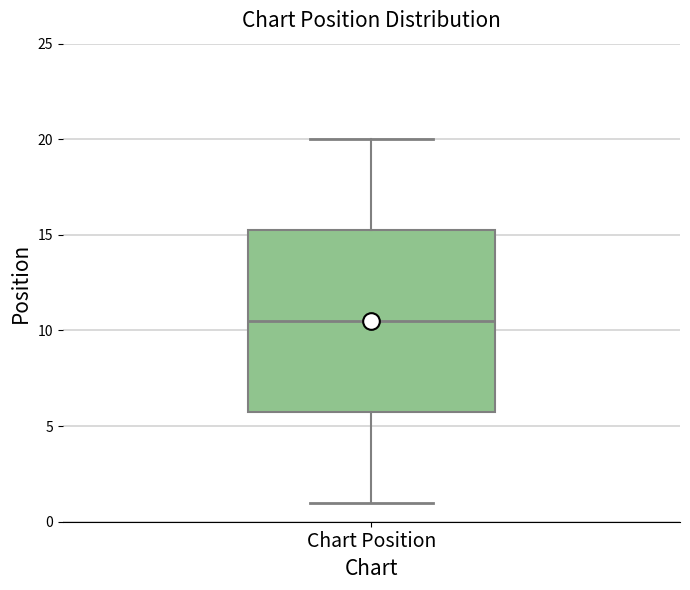

Transcribe this box plot: give where the median line is, the range the box spans, and where the two whiskers end, as read against the y-axis. The values are not printed on the chart, so give them approximately, as read against the axis.

median 10.5, box 6.0 to 15.5, whiskers 1.0 to 20.0